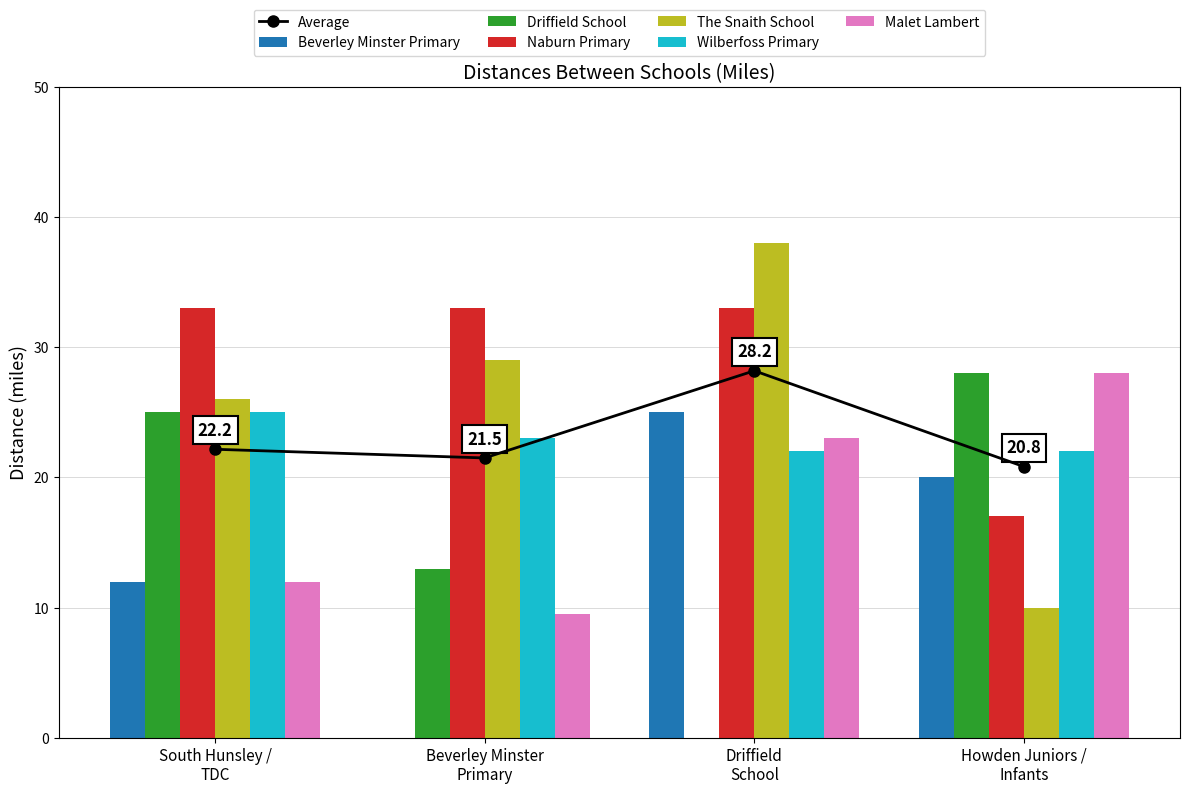

What is the sum of all Naburn Primary values?

116.0